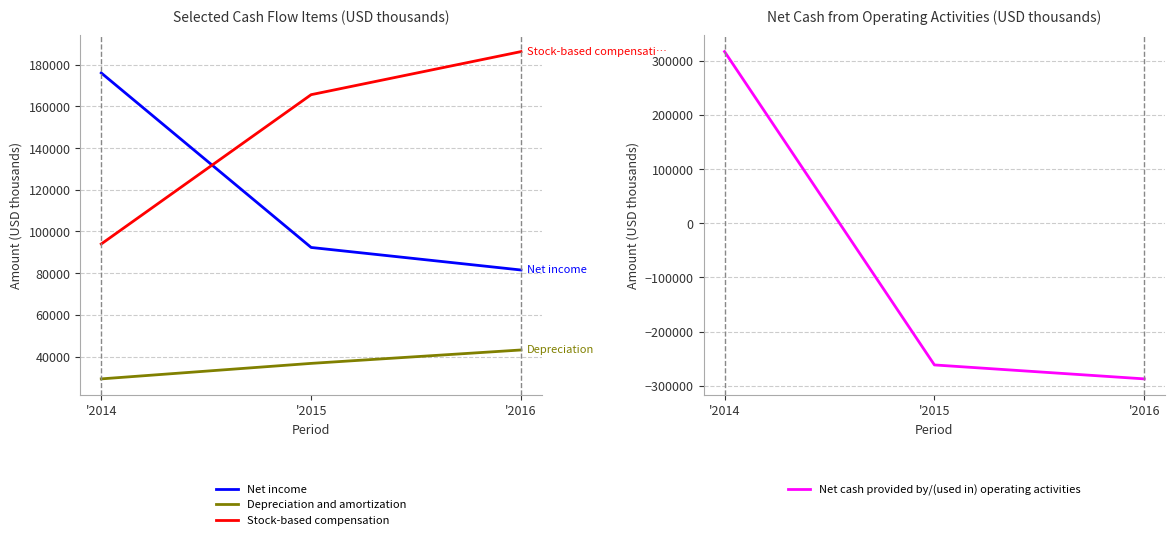

What is the difference between the maximum and minimum values in the Depreciation and amortization series?

13867